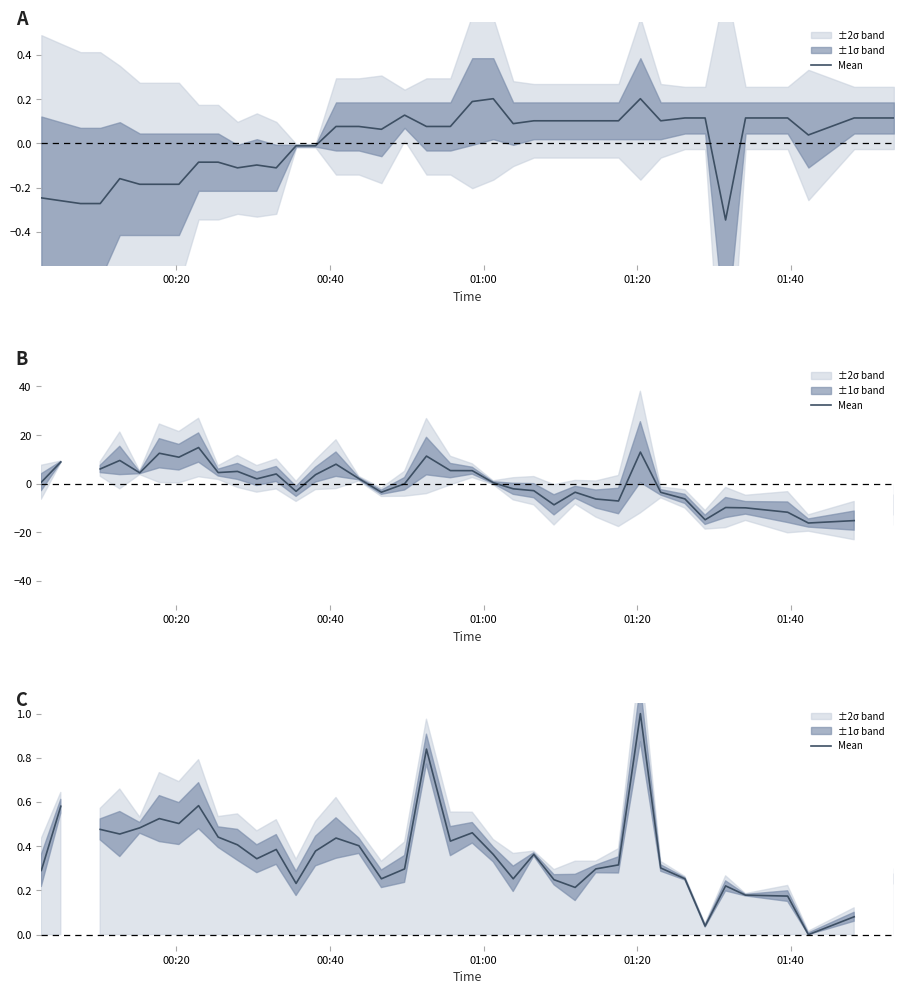

How many data points does each series have?

40